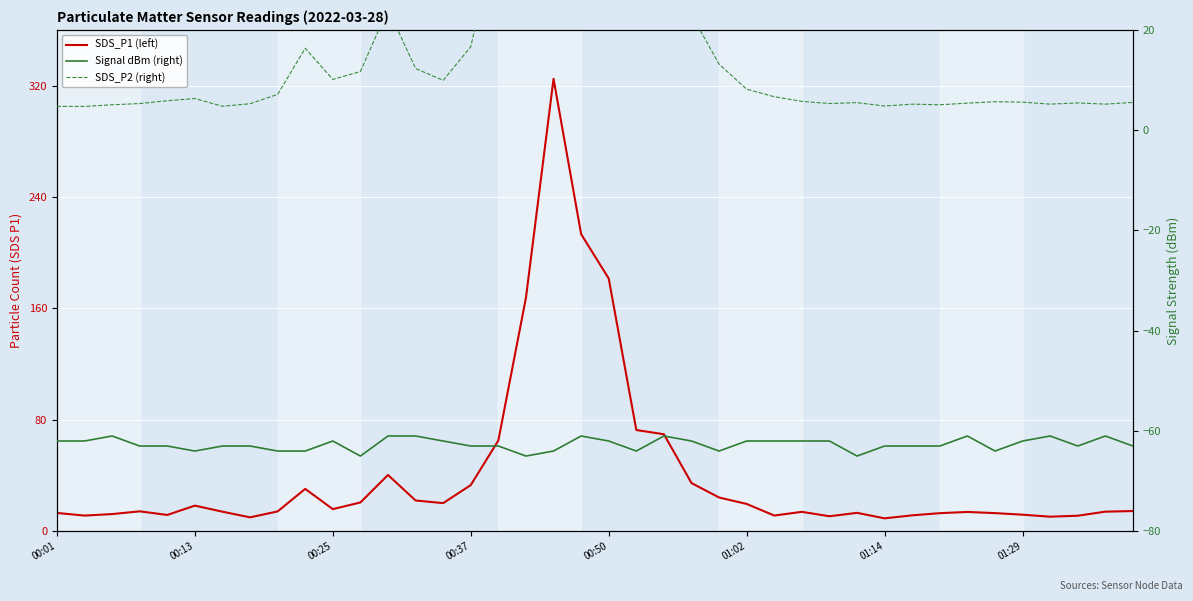

How many lines are shown in the chart?

3